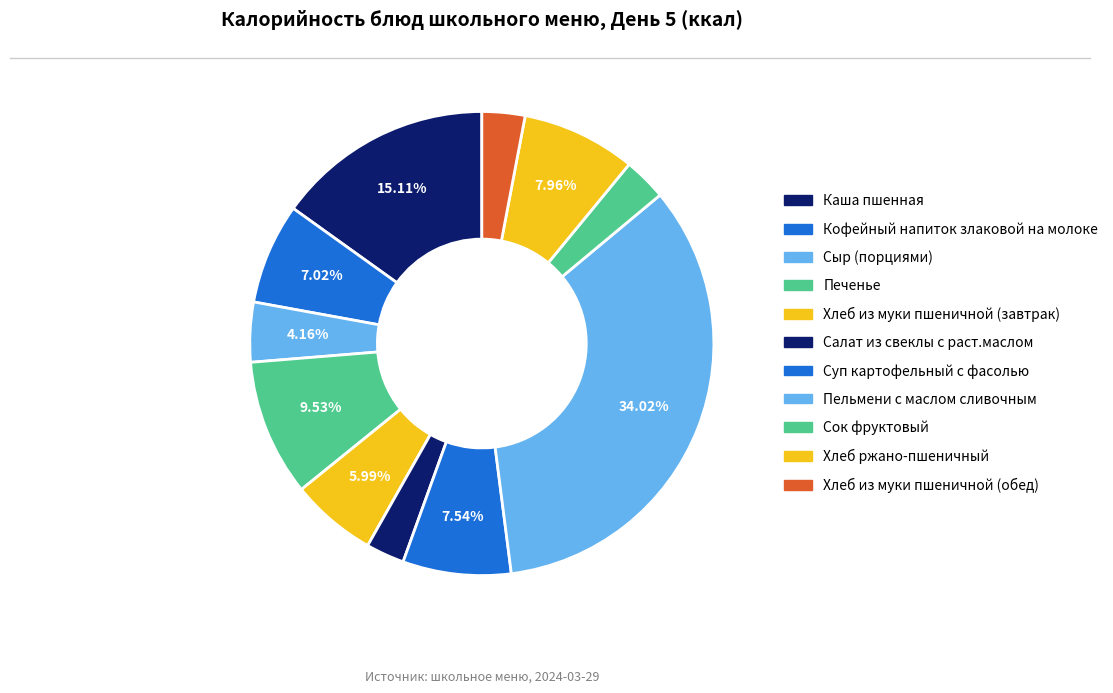

What percentage is the Сок фруктовый slice, to the nearest percent?

3%